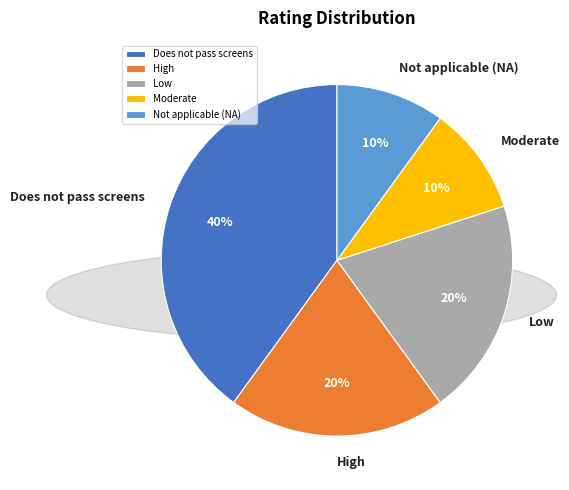

To the nearest percent, what portion does Low represent?

20%